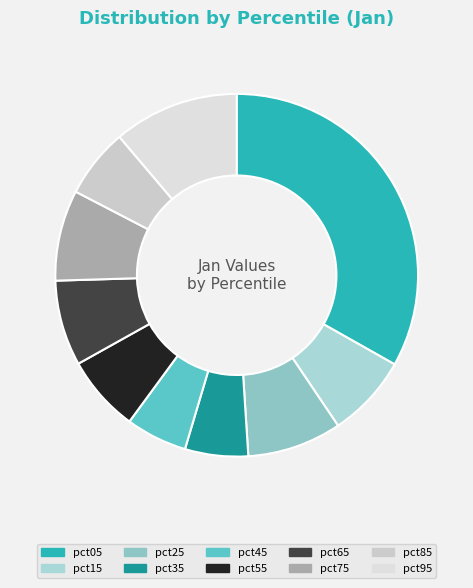

Count the number of slices in the pie.

10